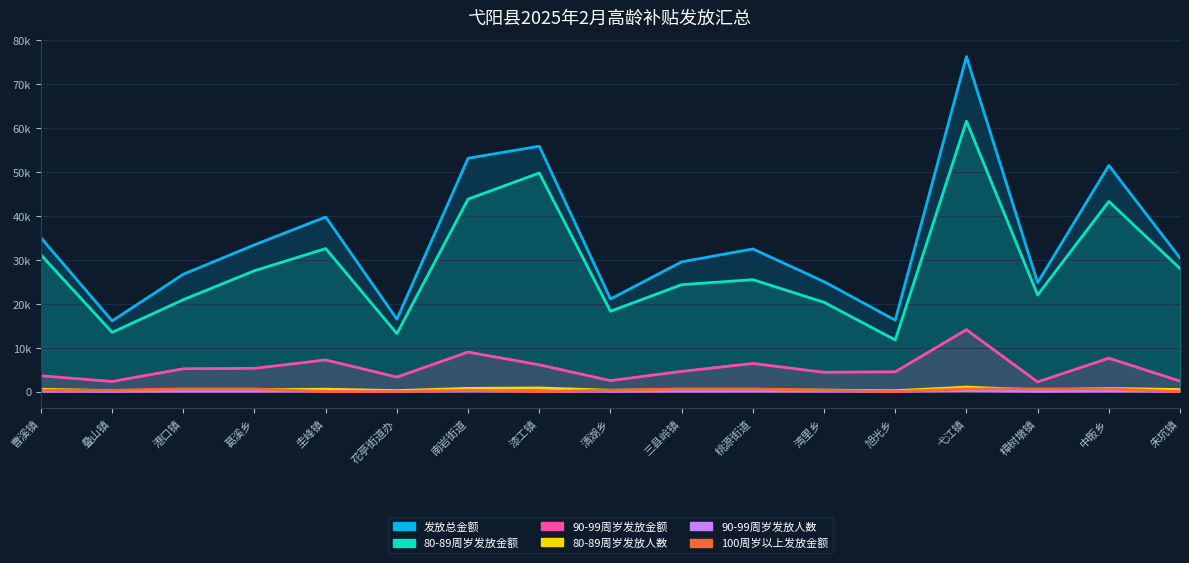

What is the difference between the maximum and minimum values in the 发放总金额 series?

60220